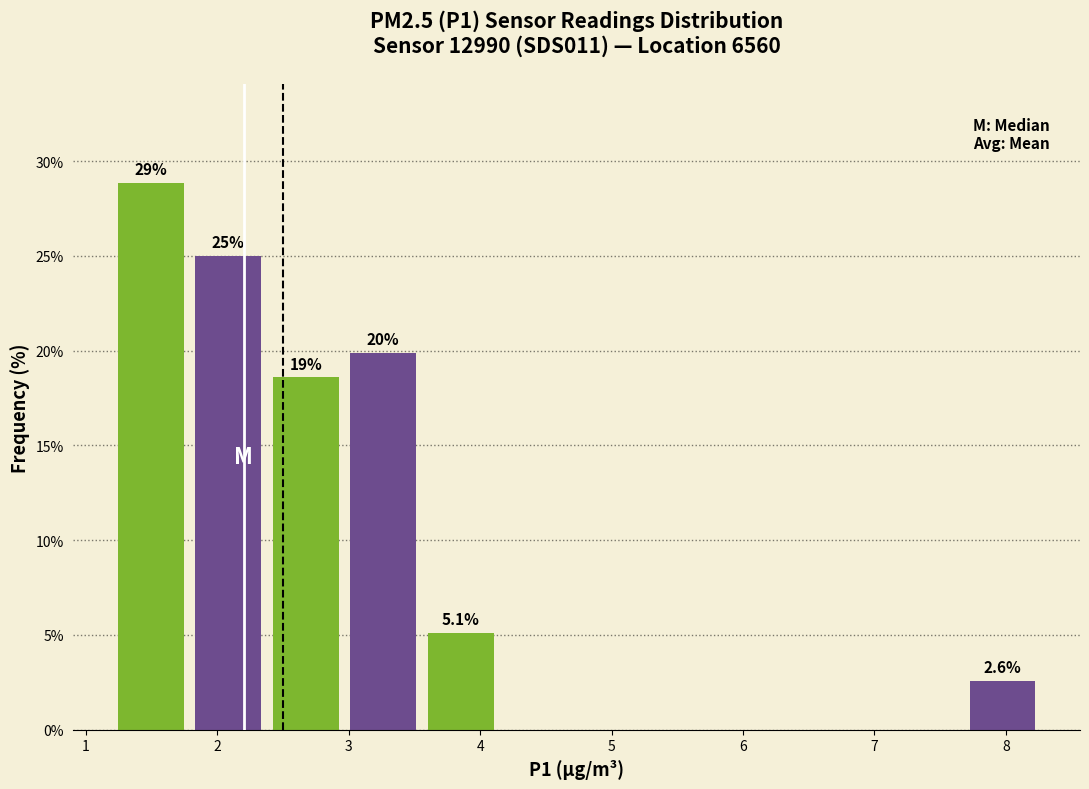

Which range on the x-axis has the tallest bar?

1.2 to 1.8